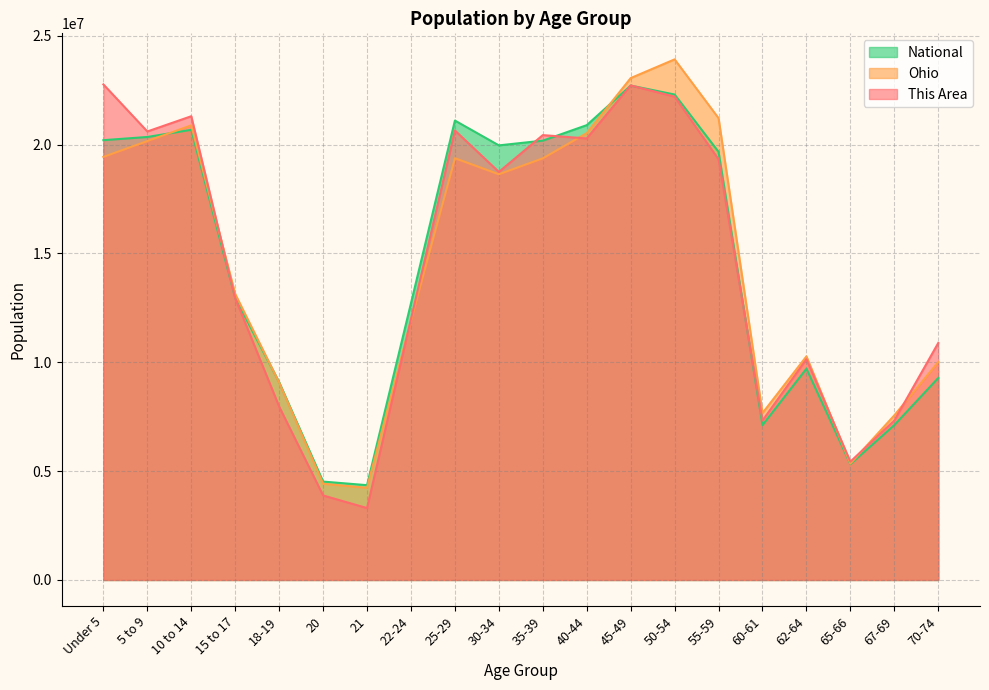

The This Area series shows 11196506.3 at 67-69. True or false?

False